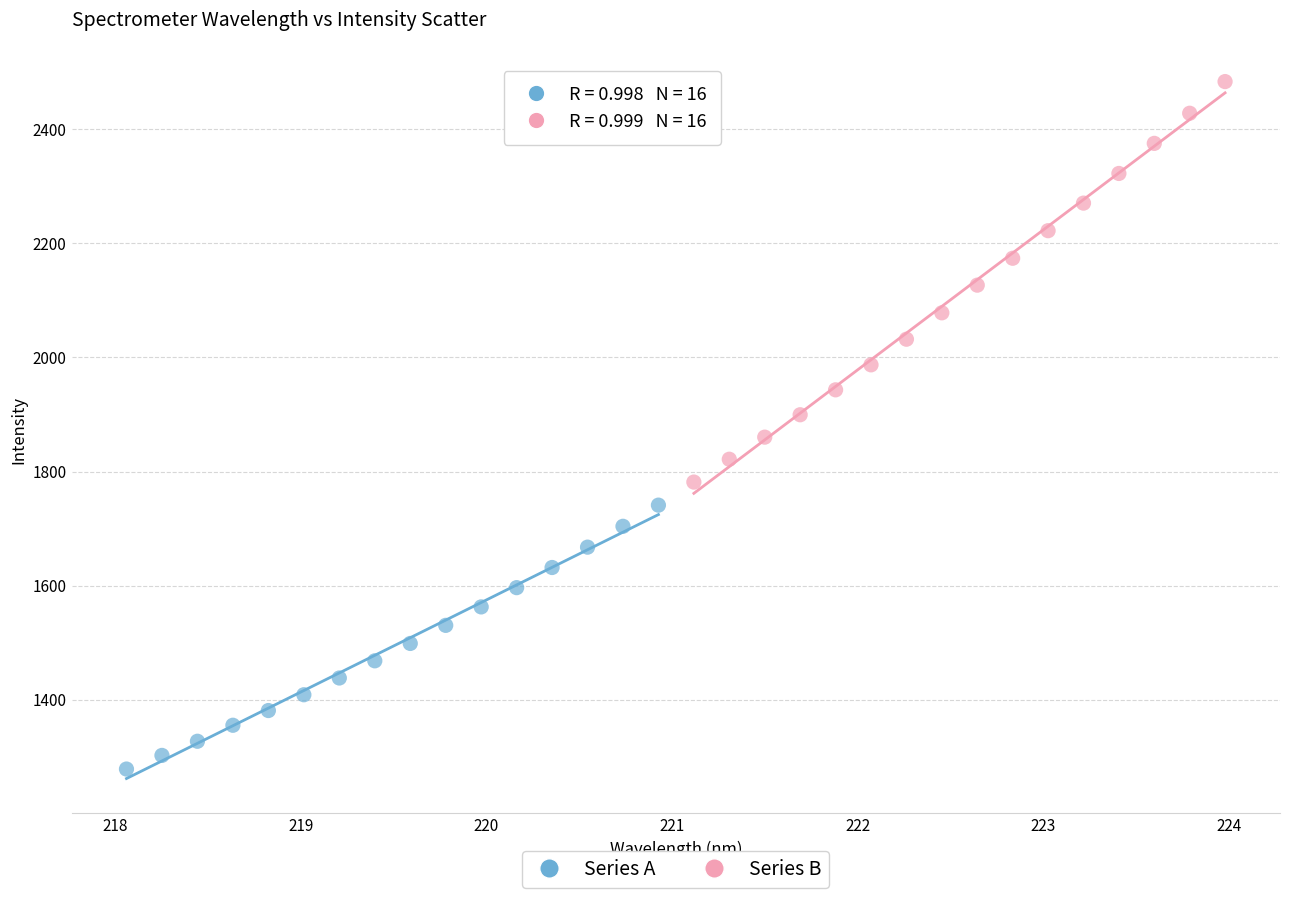

Which series contains the highest Y value?

Series B